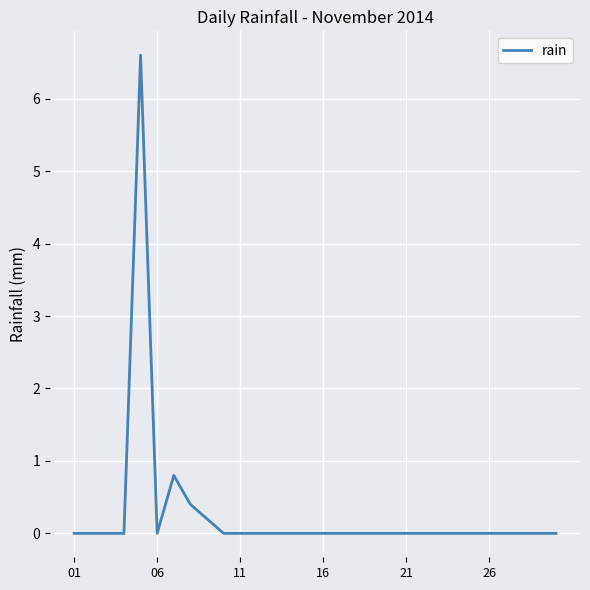

What is the difference between the maximum and minimum values?

6.6